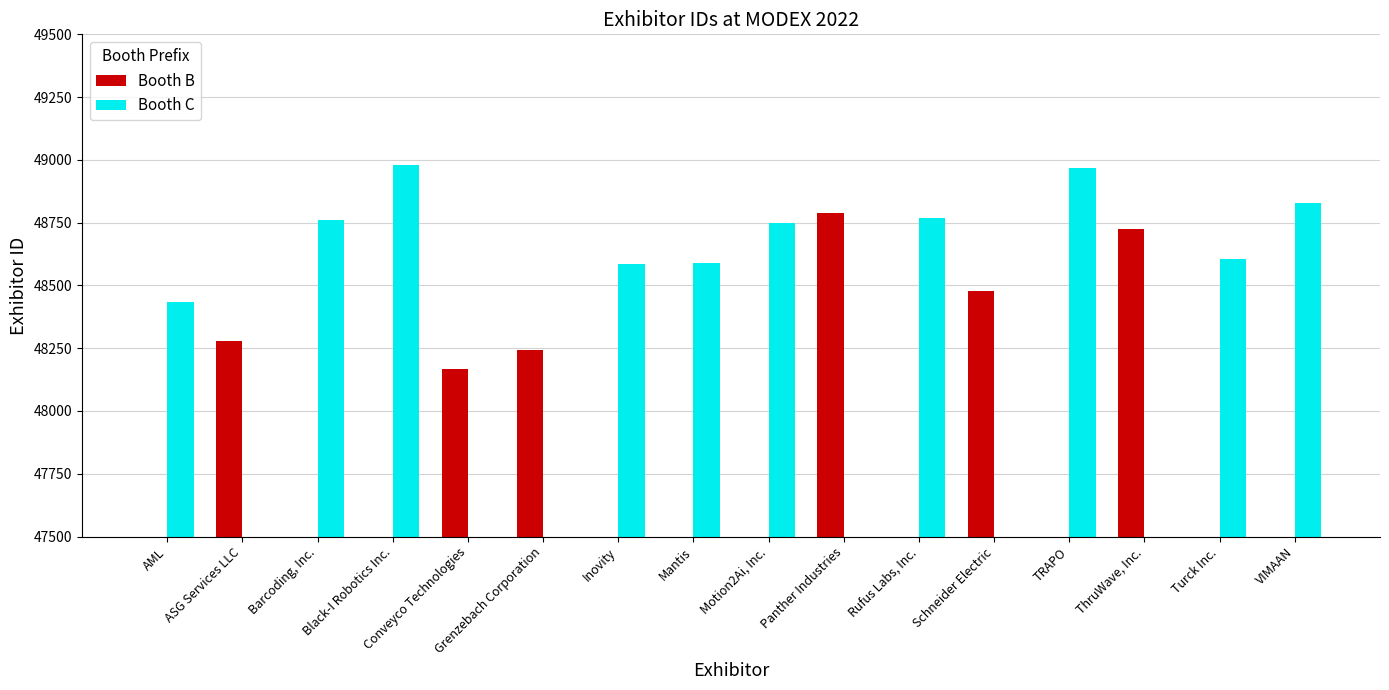

What is the total value across all series at ASG Services LLC?

48280